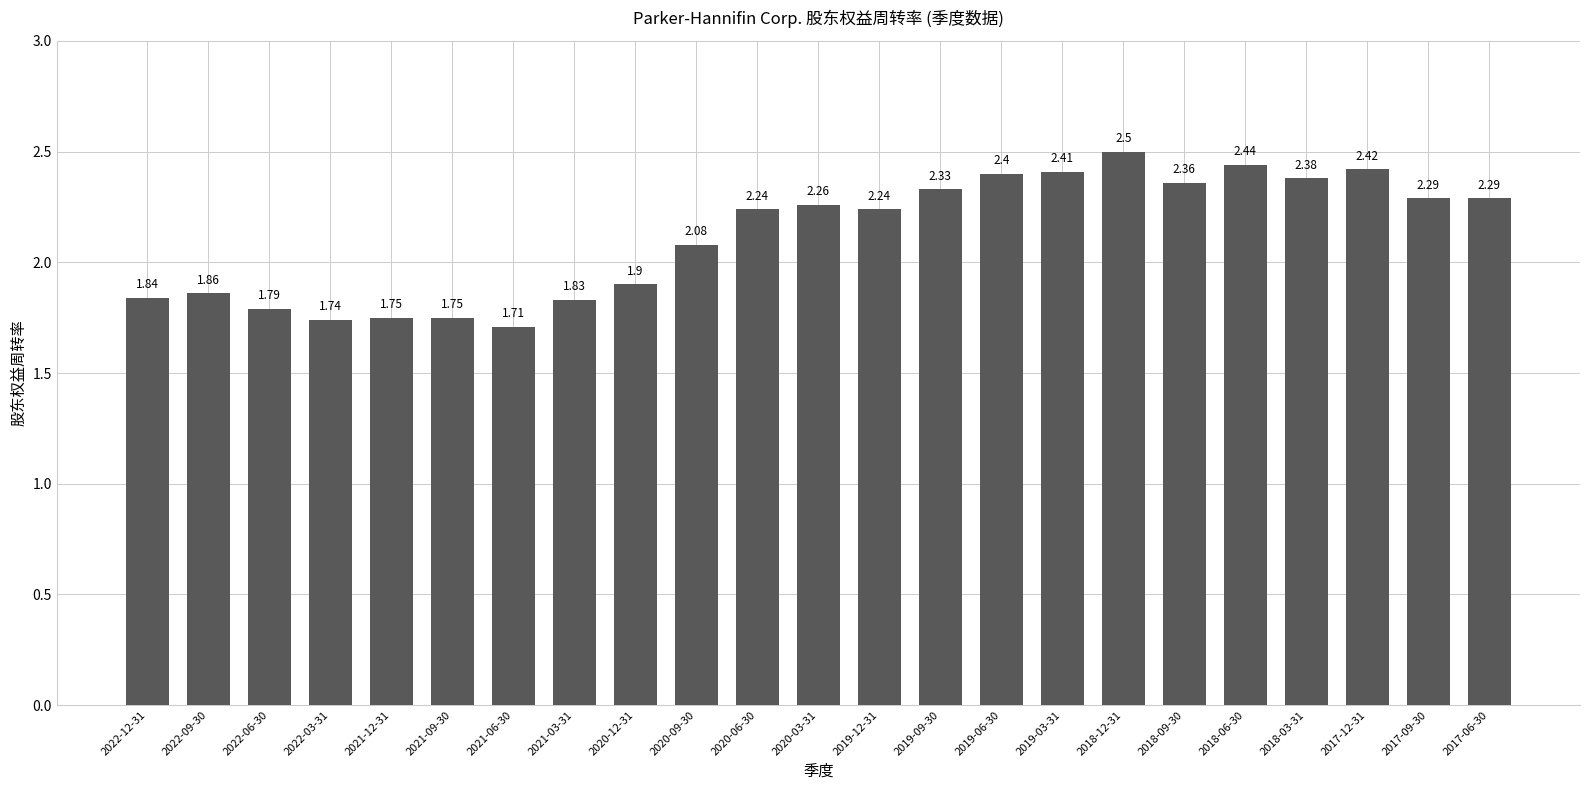

At which category does the chart reach its minimum across all series?

2021-06-30